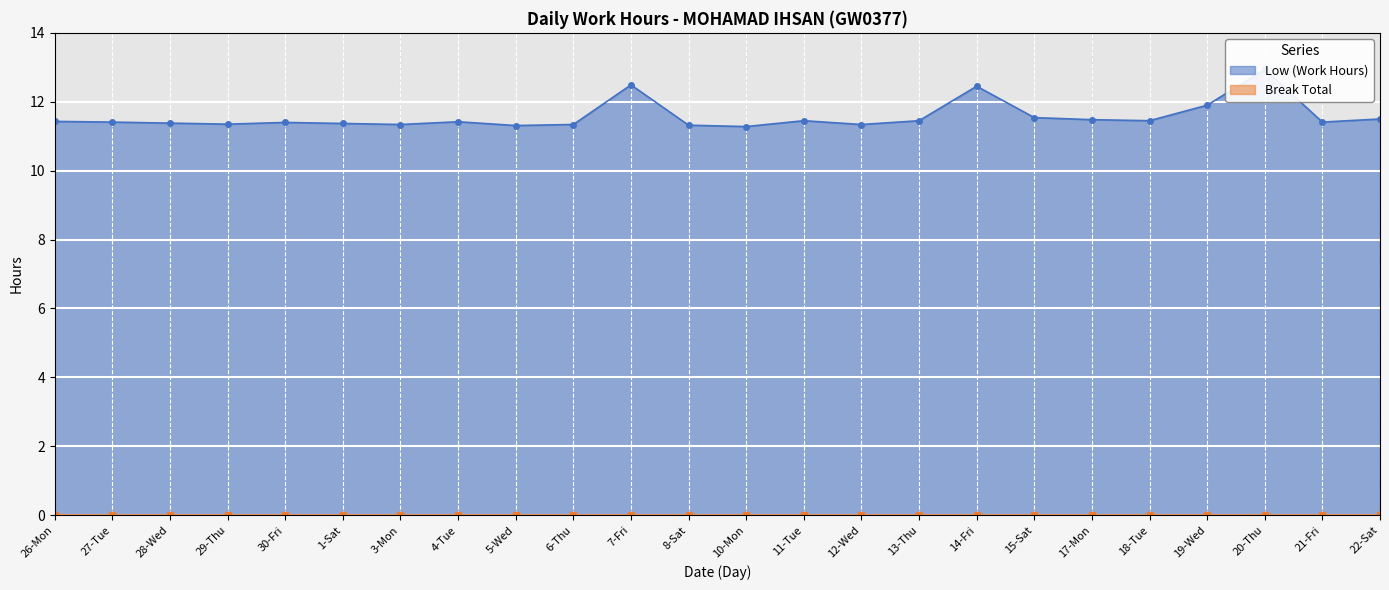

What is the label of the 7th point from the left?

3-Mon